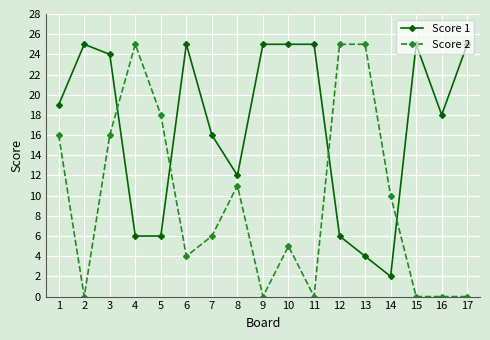

What is the value of the Score 1 point at the 16th from the left?

18